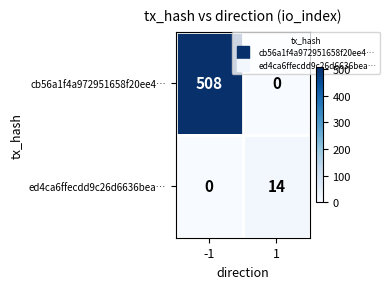

Which series has the largest range (max minus min)?

cb56a1f4a972951658f20ee4…